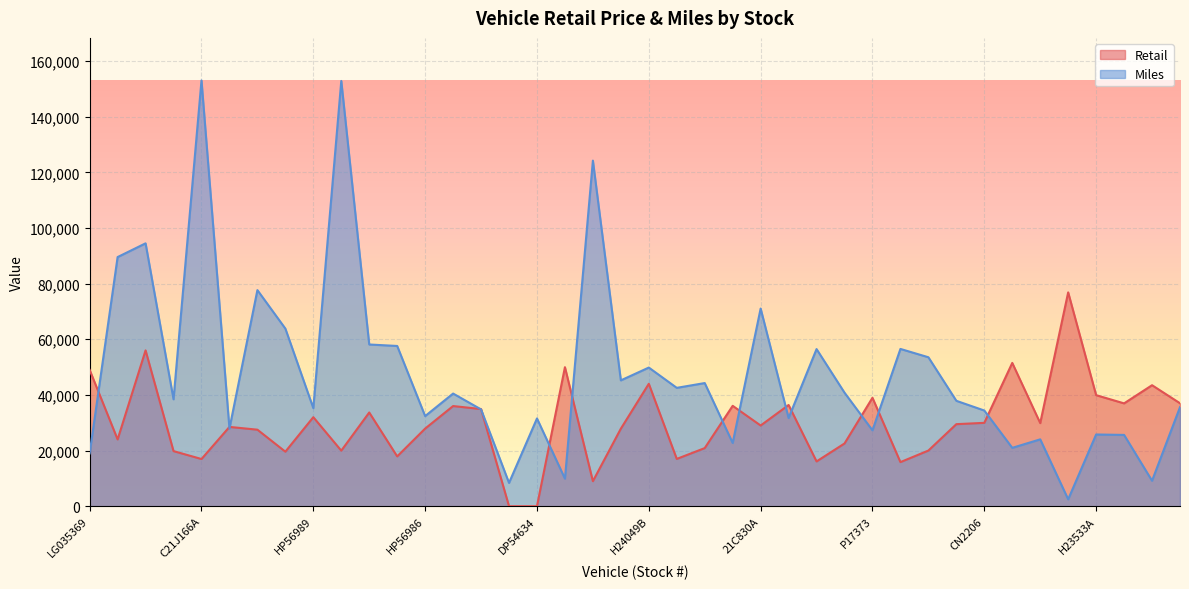

How many interior local peaks does the Retail series have?

13